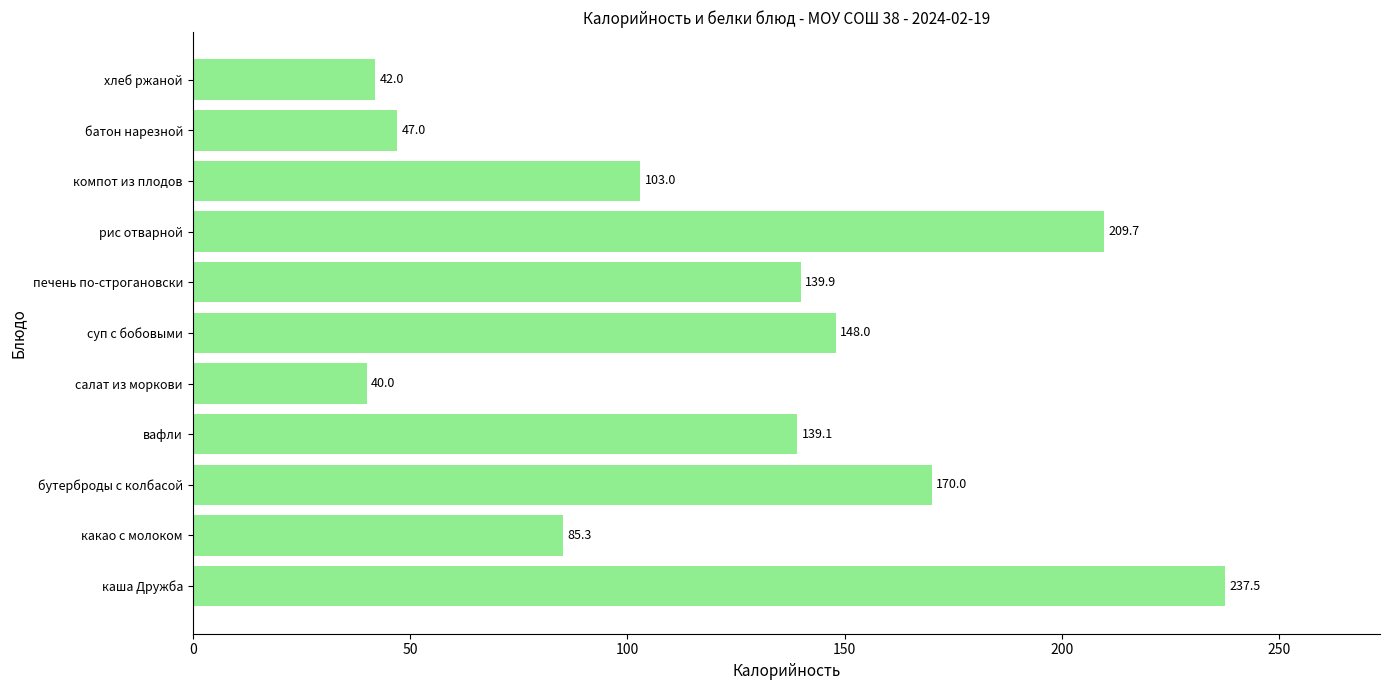

The chart shows a value of 68.6 at хлеб ржаной. True or false?

False